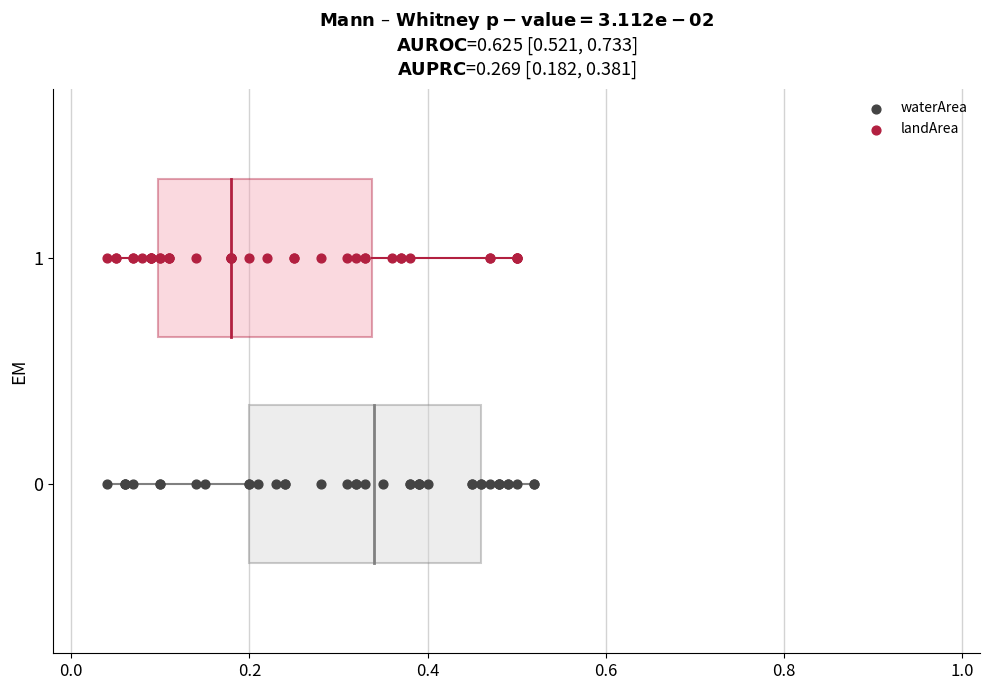

Which series contains the lowest Y value?

waterArea